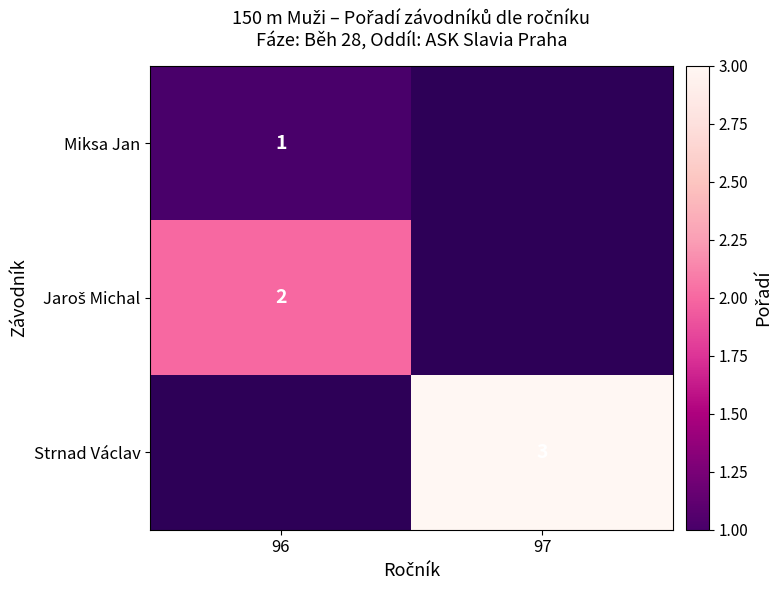

Is the value of Miksa Jan at 96 greater than the value of Strnad Václav at 97?

No